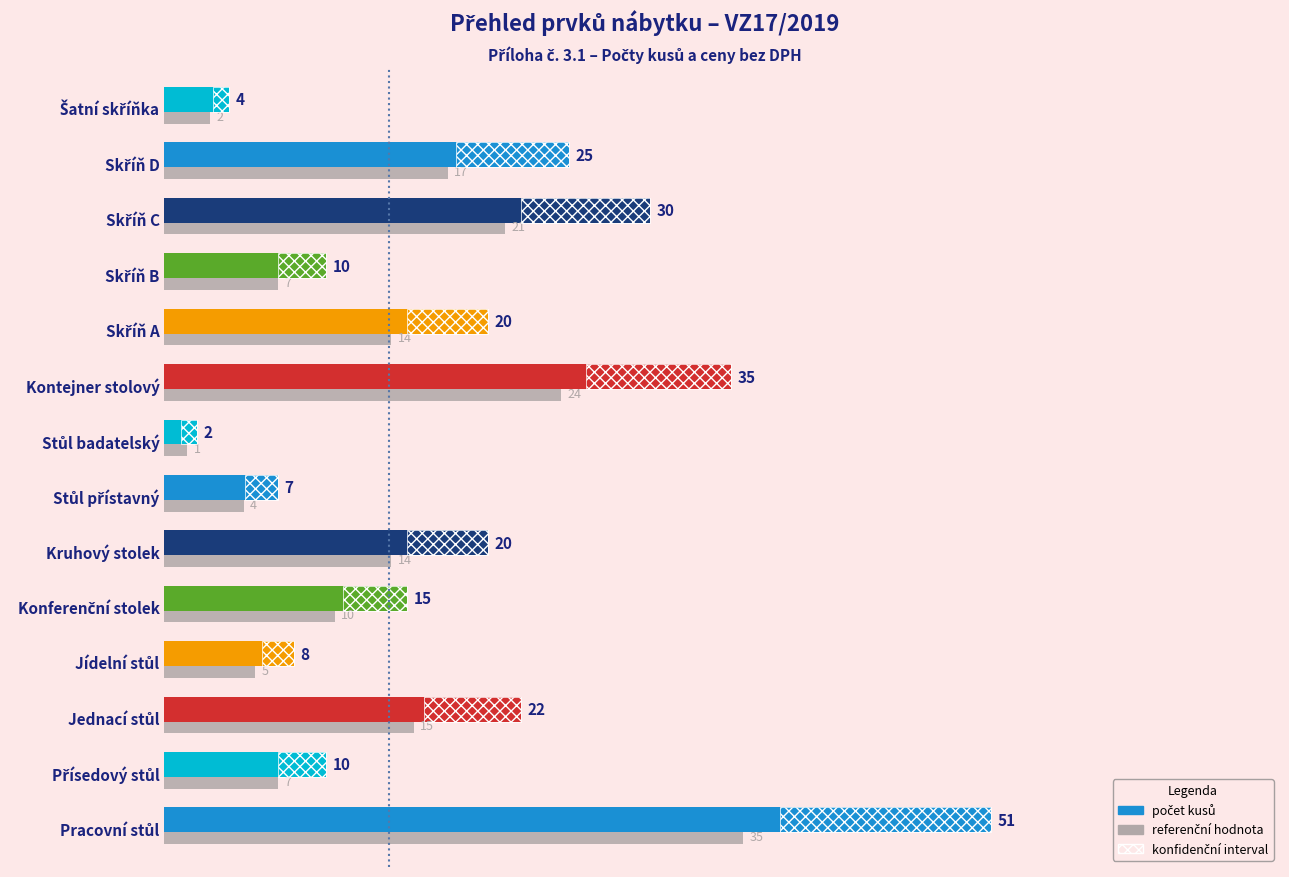

Which series changed the most between Skříň C and Šatní skříňka?

počet kusů